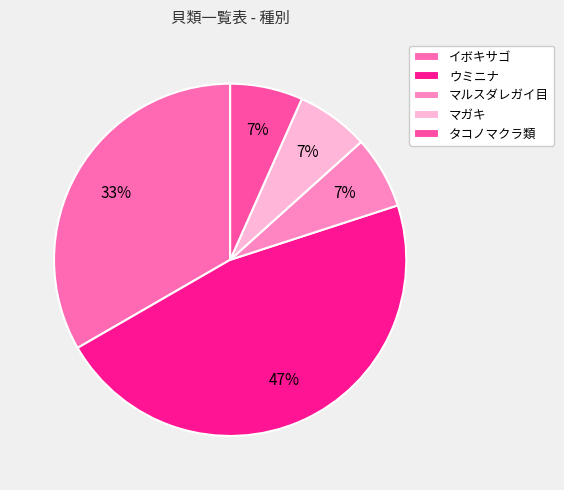

True or false: タコノマクラ類 accounts for 7% of the total.

True